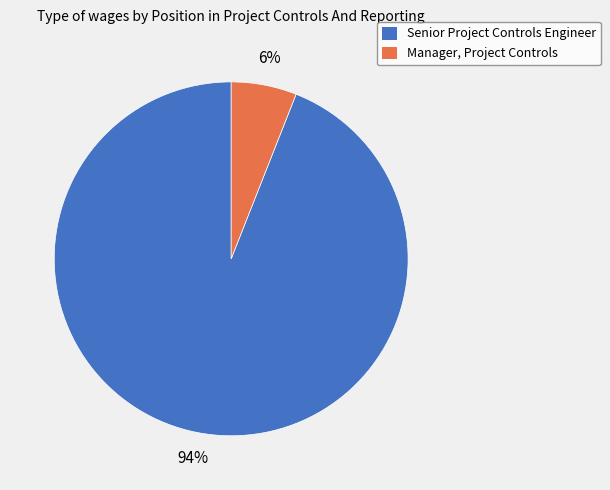

Is it true that Manager, Project Controls is 6% of the pie?

True